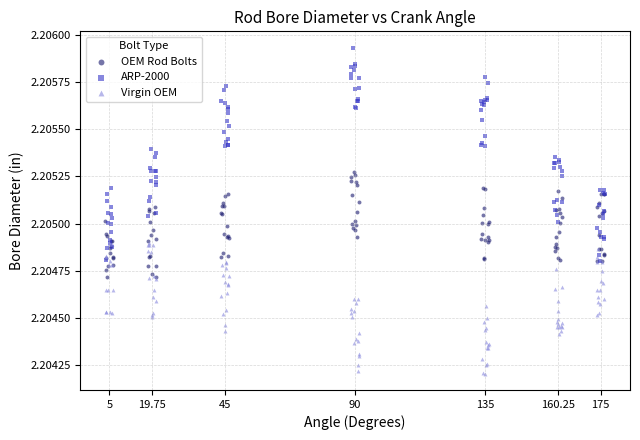

Which series reaches the minimum Y coordinate?

Virgin OEM